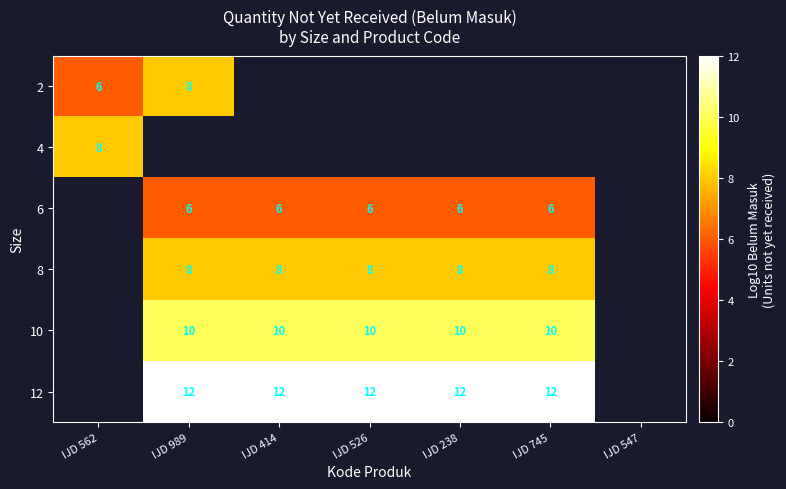

The 8 series shows 12 at IJD 526. True or false?

False